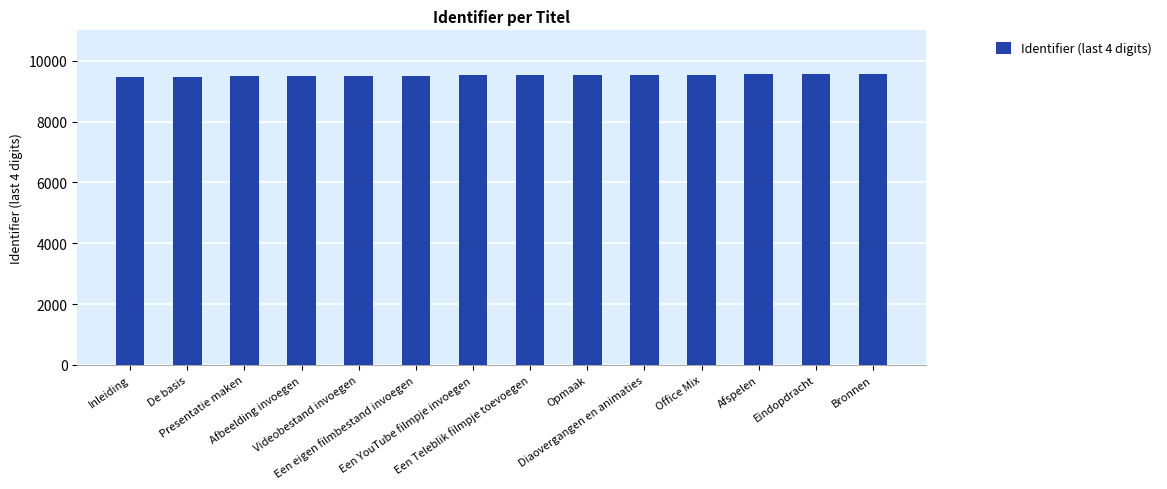

What is the value of the 10th bar from the left?

9542